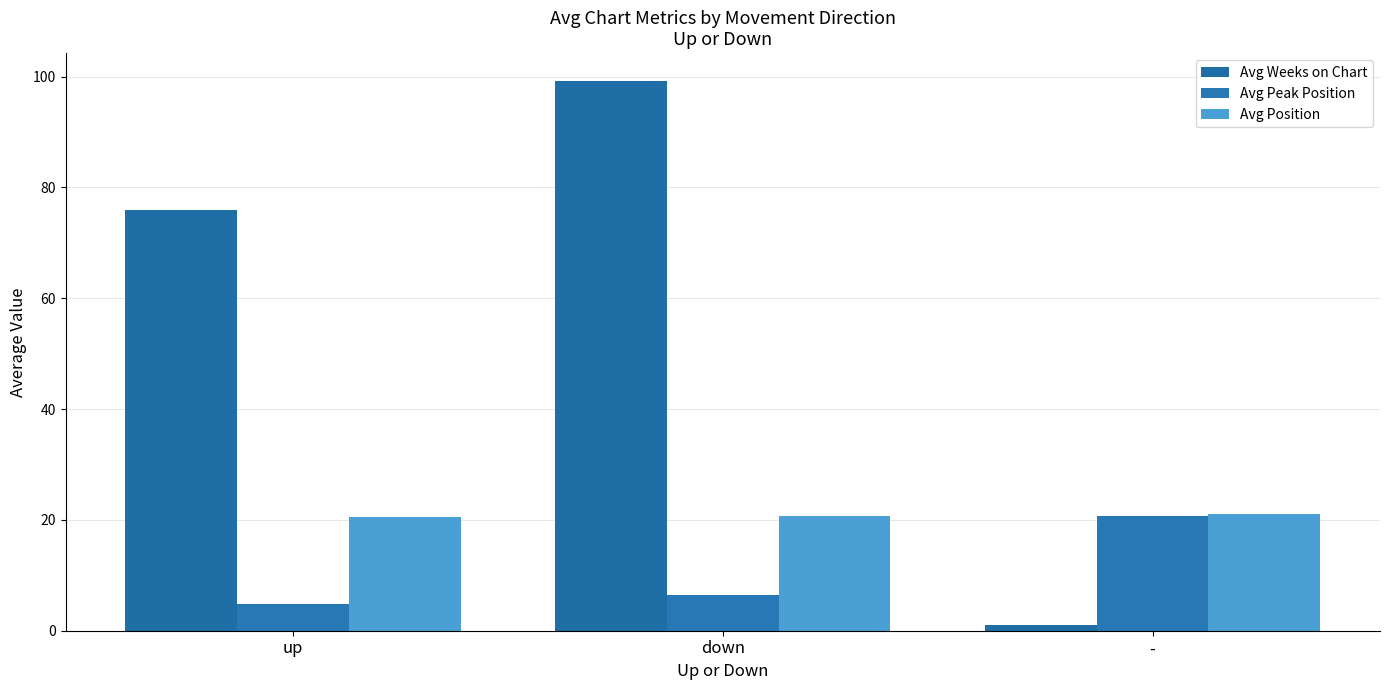

List the series in order of their peak value, highest first.

Avg Weeks on Chart, Avg Position, Avg Peak Position